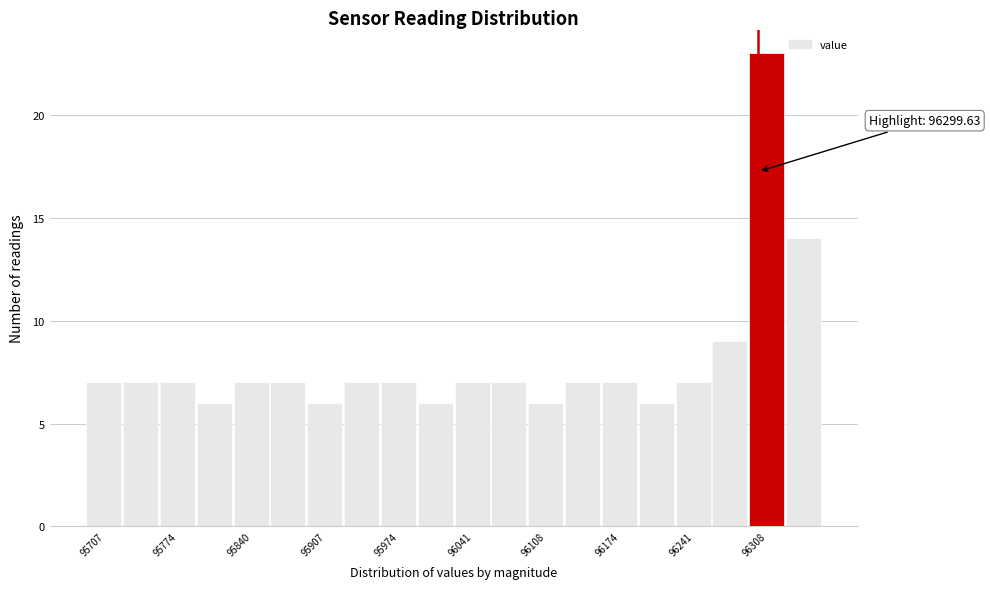

Around what value on the x-axis is the tallest bar? Give the approximate position of its centre, as read against the axis.

96310